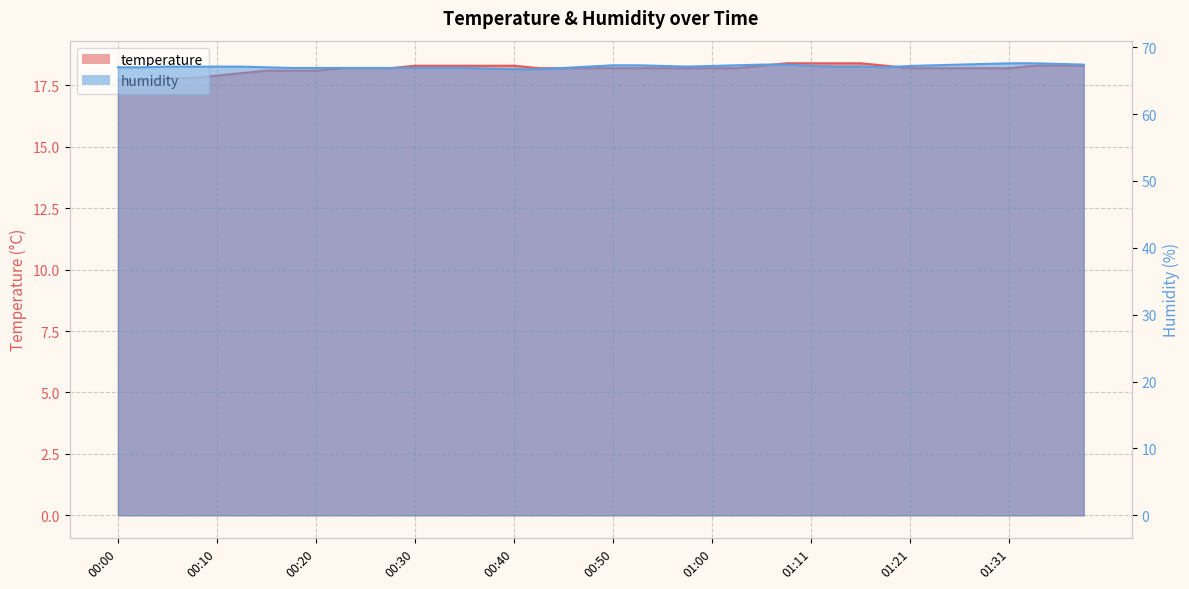

How many lines are shown in the chart?

2